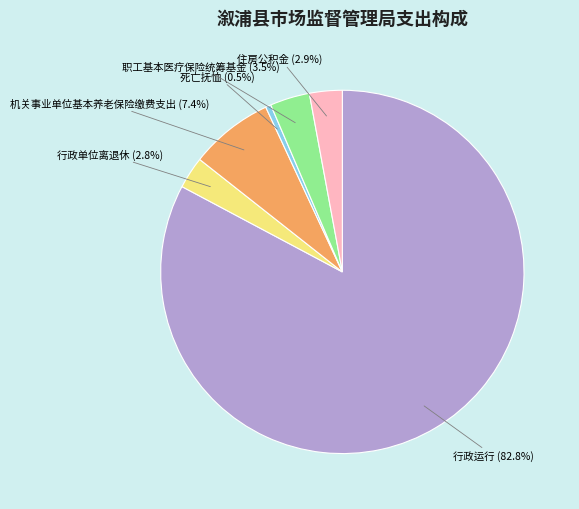

How many slices are in this pie chart?

6